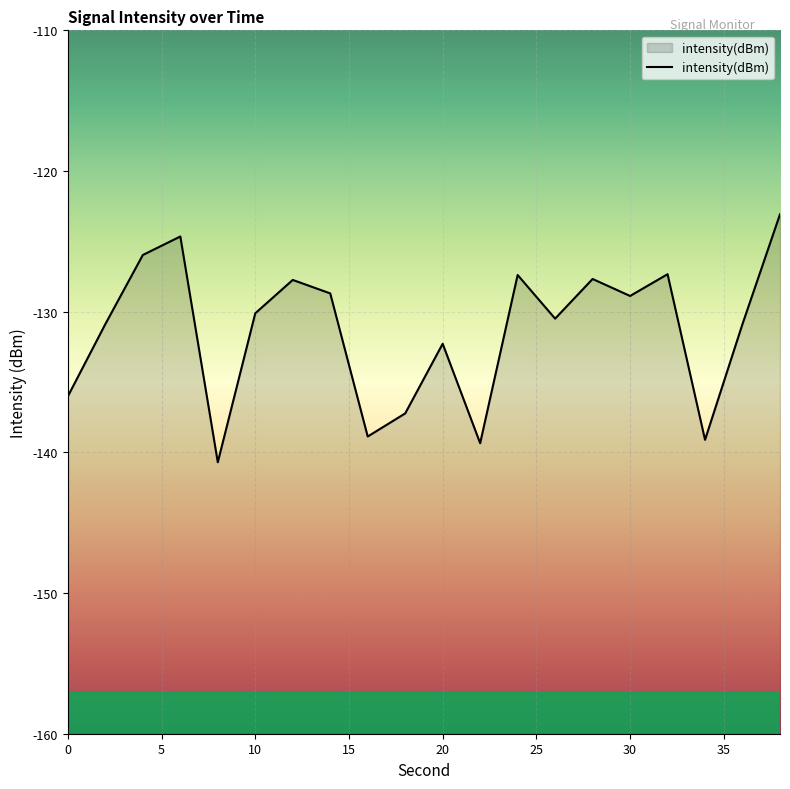

Rank the categories by value from lowest to highest.

8, 22, 34, 16, 18, 0, 20, 2, 36, 26, 10, 30, 14, 12, 28, 24, 32, 4, 6, 38